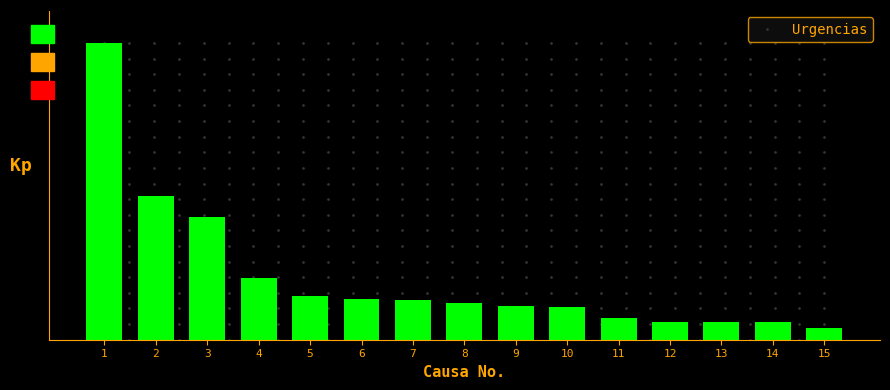

The chart shows a value of 0.6 at 11. True or false?

True